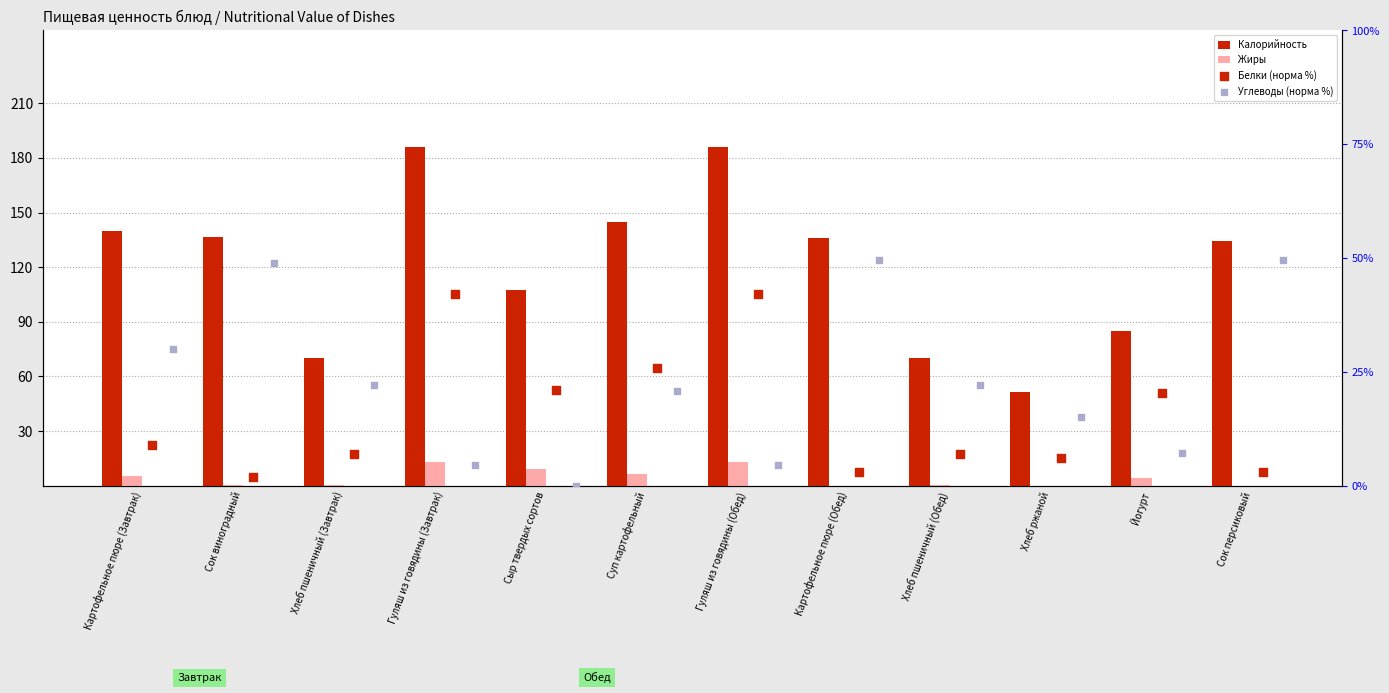

What are all the series names shown in the legend?

Калорийность, Жиры, Белки (норма %), Углеводы (норма %)